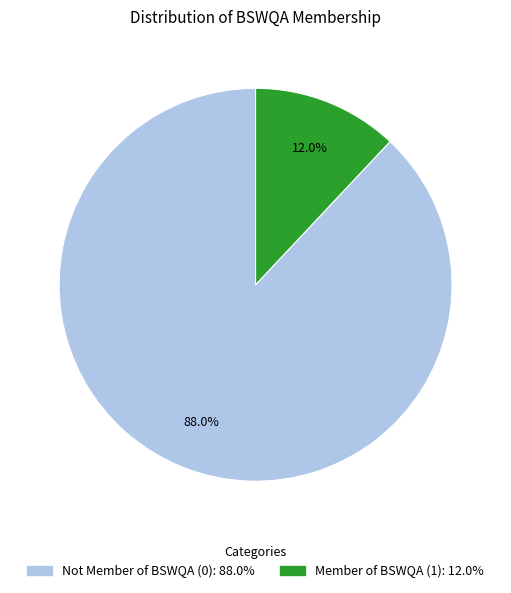

To the nearest percent, what percentage of the pie is Member of BSWQA (1)?

12%